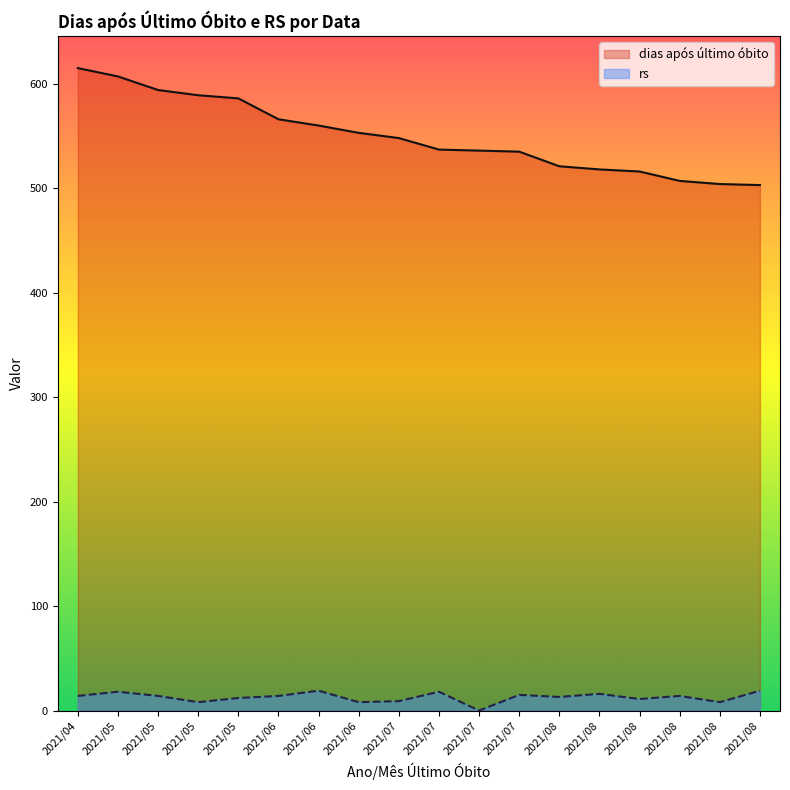

How many lines are shown in the chart?

2